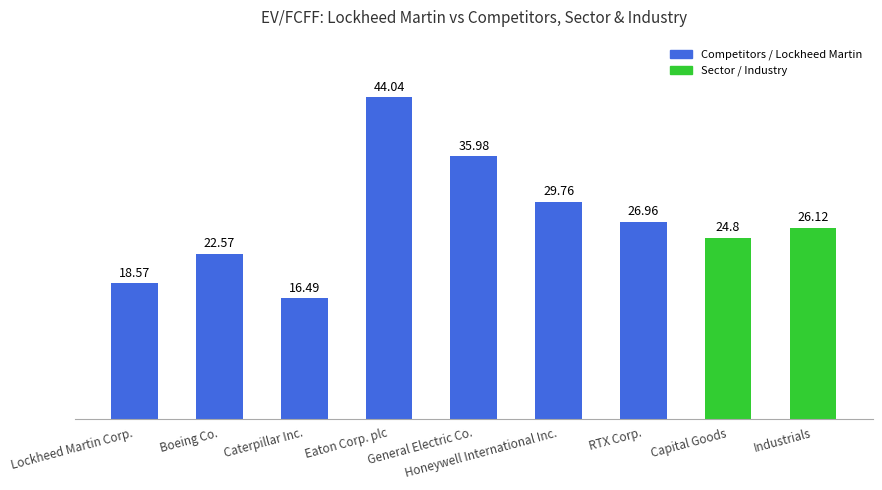

Is it true that the value at Industrials is 46.3?

False